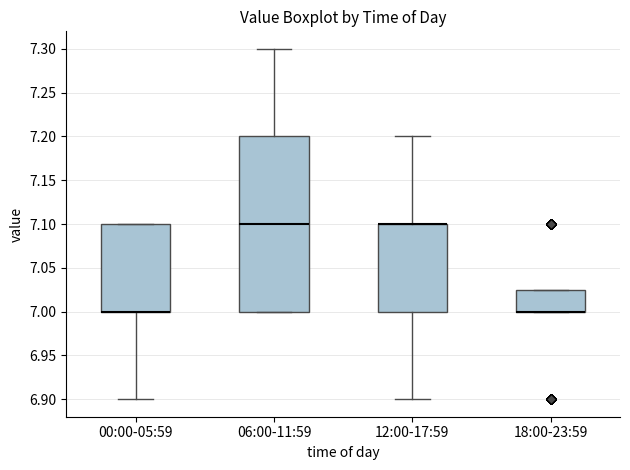

Which box is the tallest, from its lower edge to its upper edge?

06:00-11:59